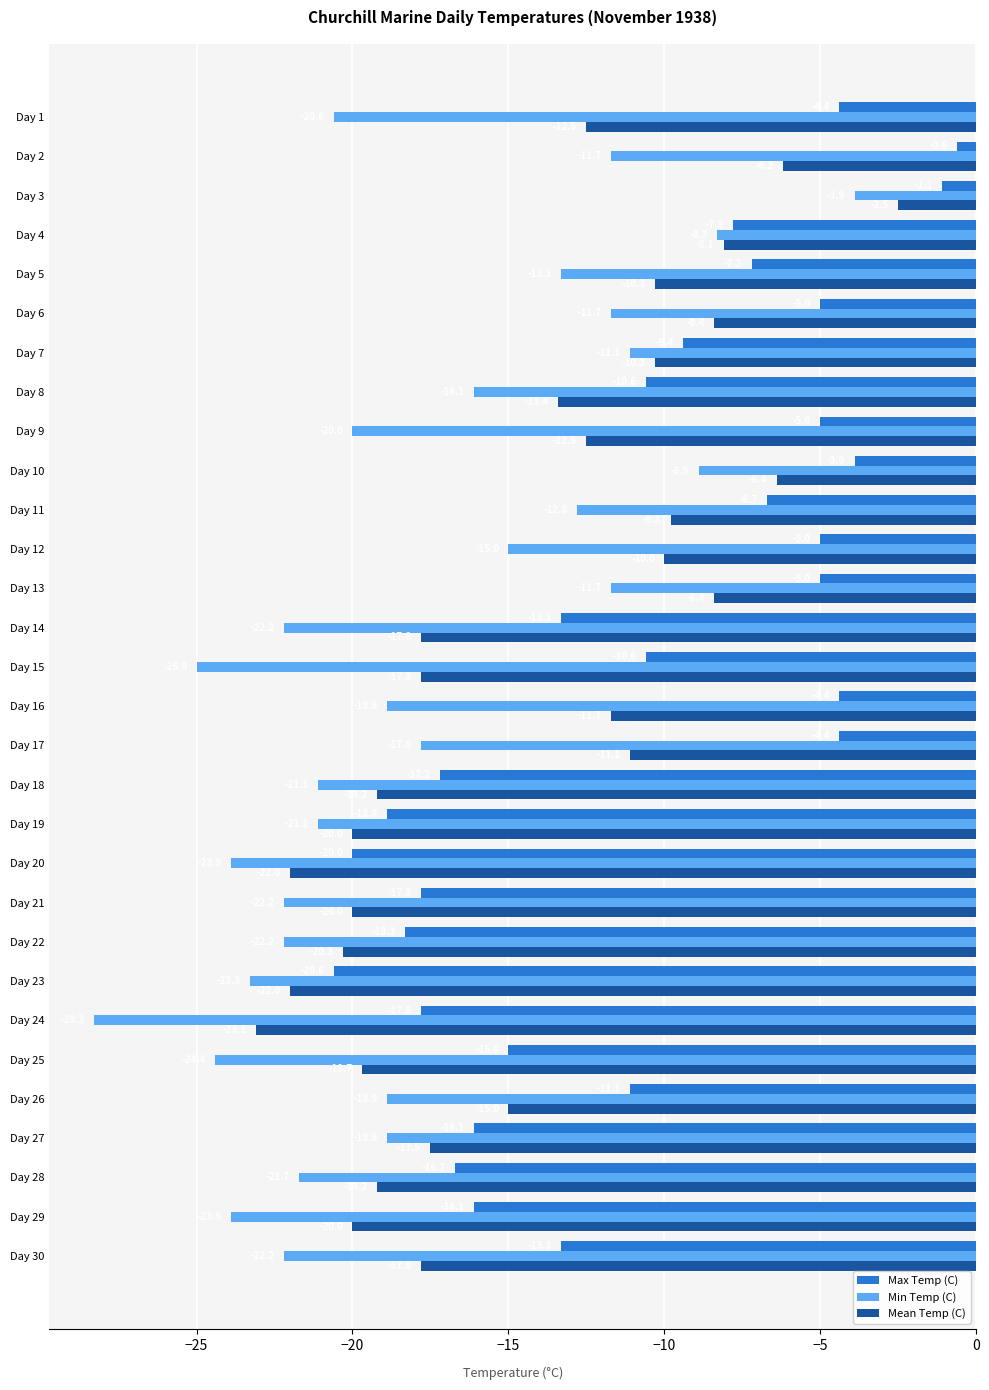

Is the value of Min Temp (C) at Day 29 greater than the value of Max Temp (C) at Day 10?

No